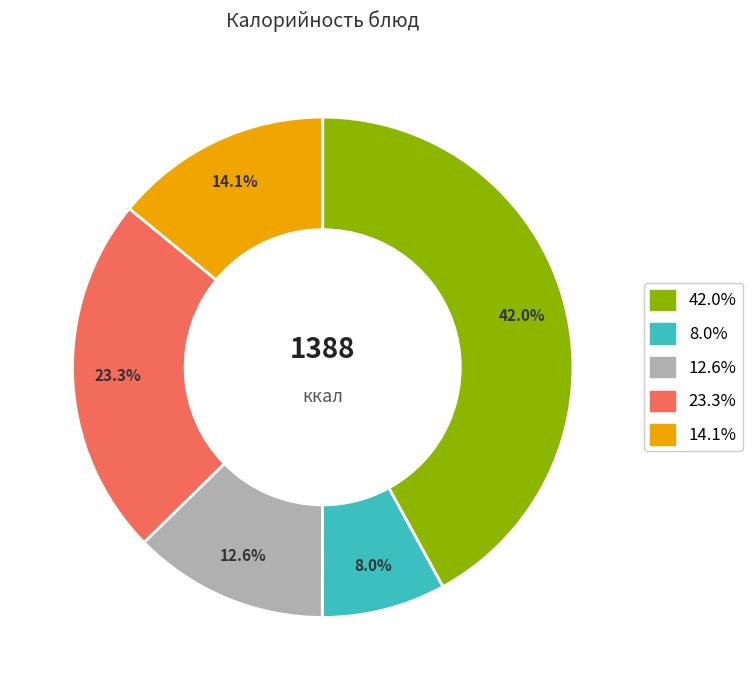

What portion of the pie excludes 42.0%?

58.0%